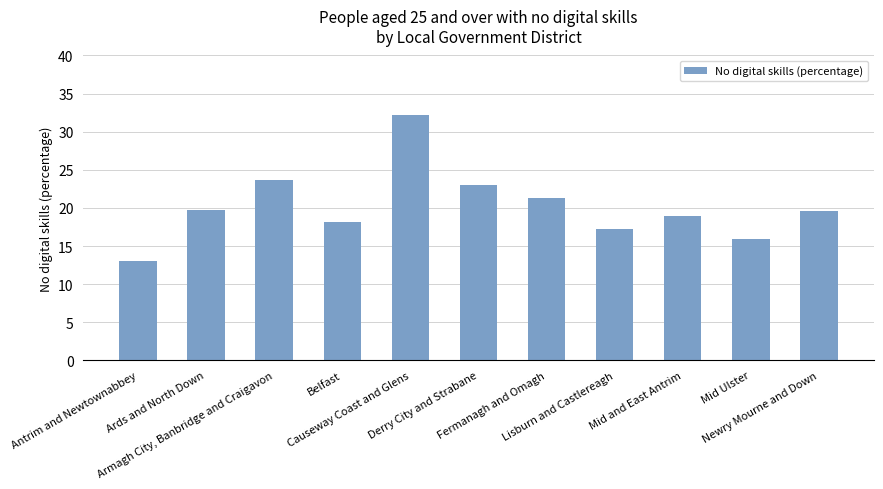

What is the average value?

20.3